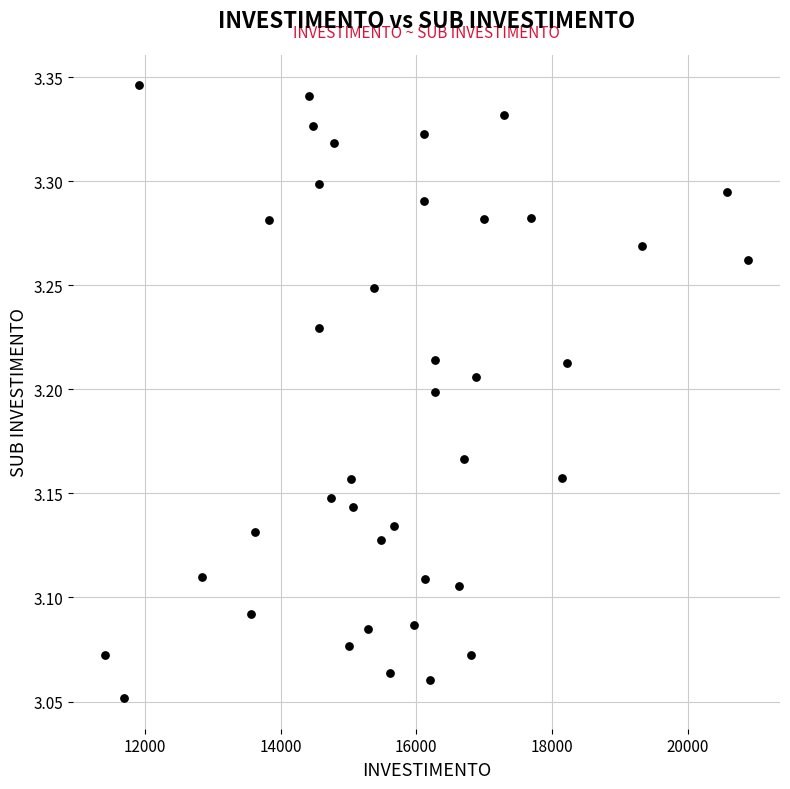

What is the range of Y values (max minus min)?

0.3